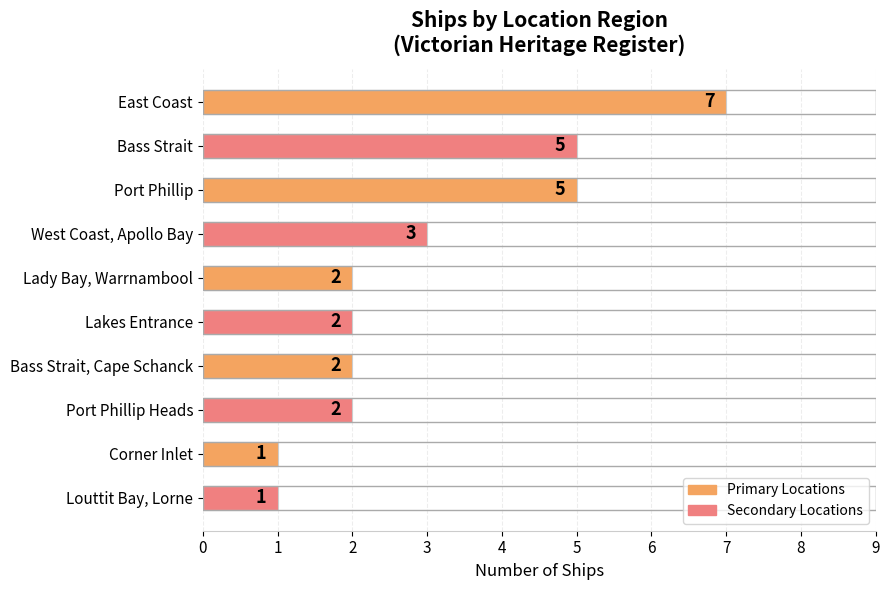

Are the bars grouped side by side (vs. stacked)?

No